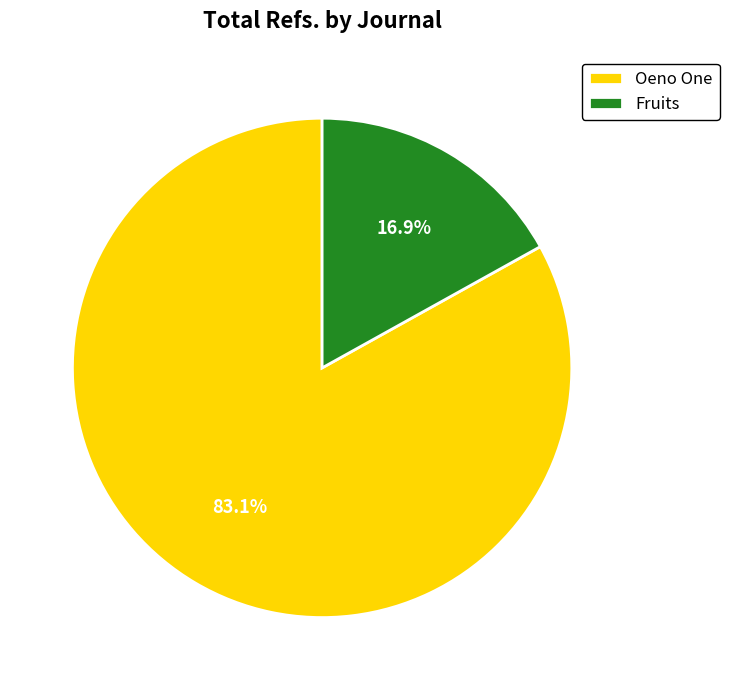

To the nearest percent, what percentage of the pie is Oeno One?

83%